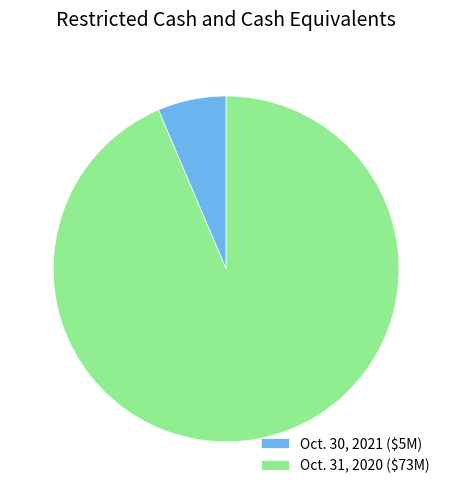

Is it true that Oct. 30, 2021 ($5M) is 18% of the pie?

False